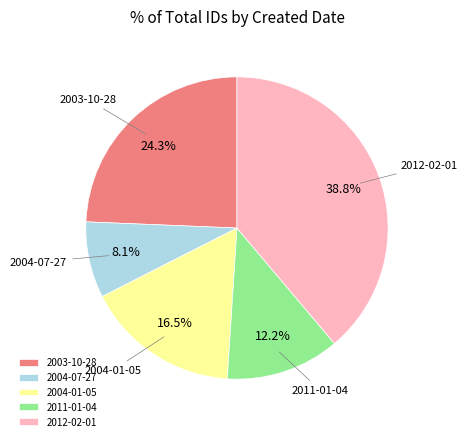

Is 2012-02-01 the majority of the pie?

No